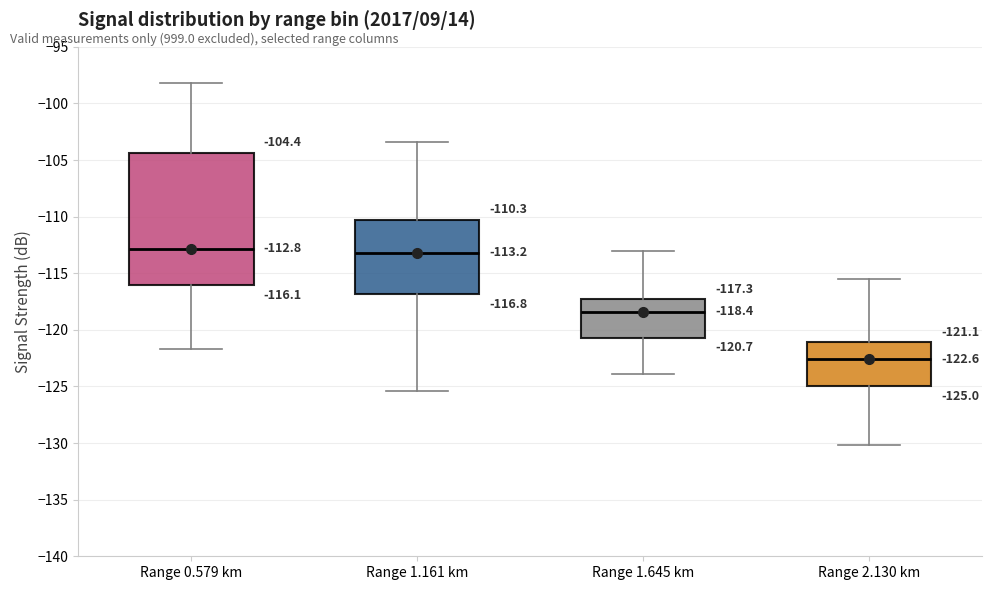

Comparing the boxes themselves (not the whiskers), which one is the tallest?

Range 0.579 km